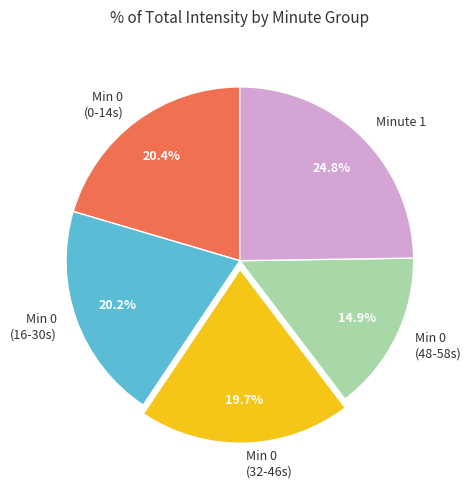

Which category has the biggest portion of the pie?

Minute 1